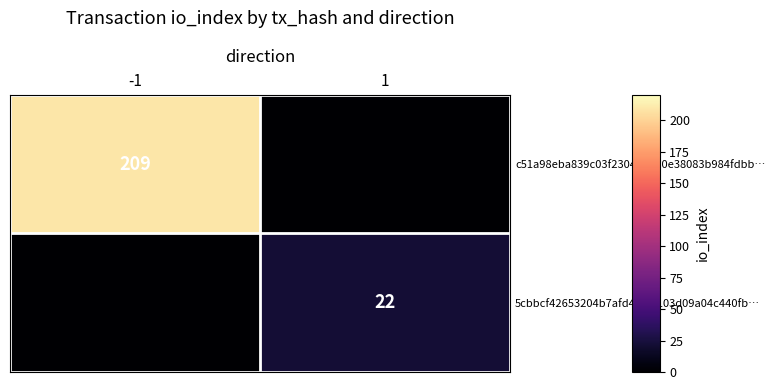

The value of c51a98eba839c03f230448da0e38083b984fdbb… at -1 is 88. True or false?

False